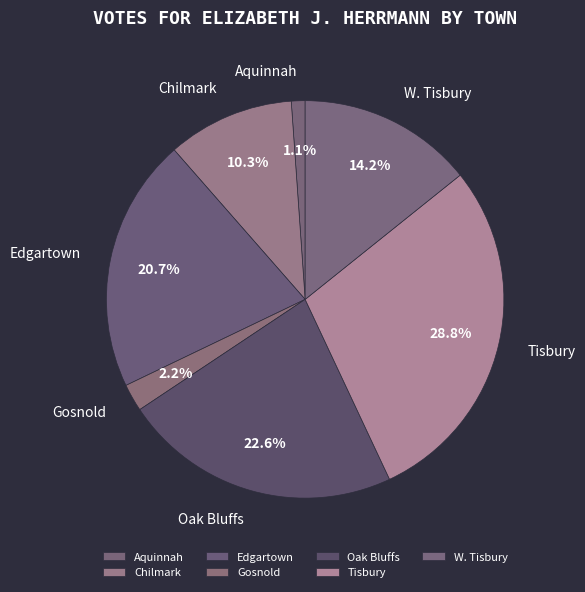

What is the largest slice in the pie chart?

Tisbury